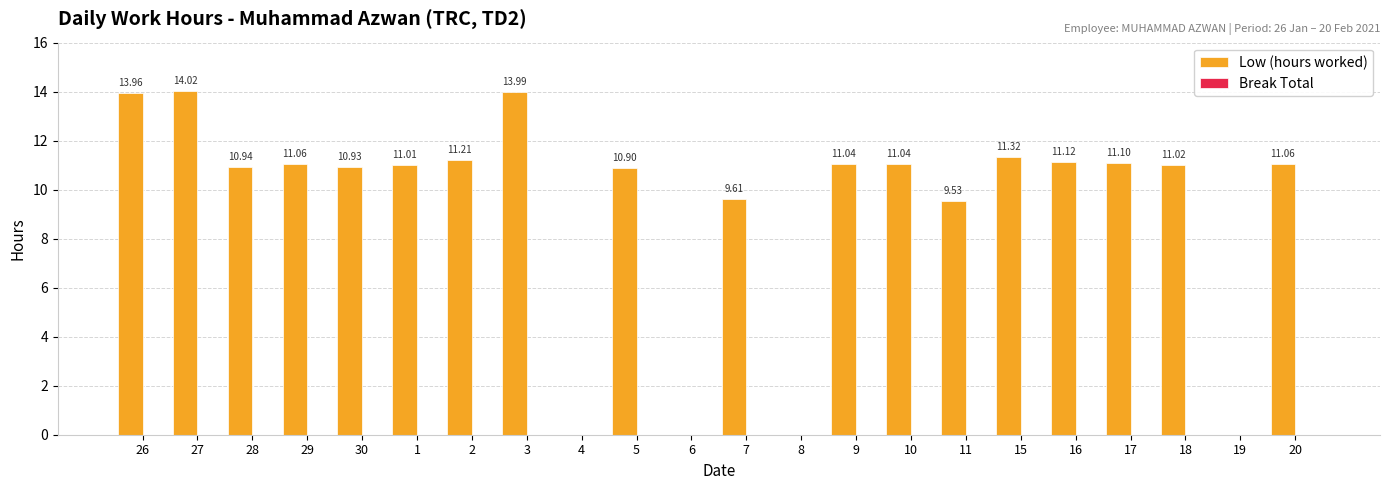

What is the ratio of the value at 27 to the value at 15?

1.2